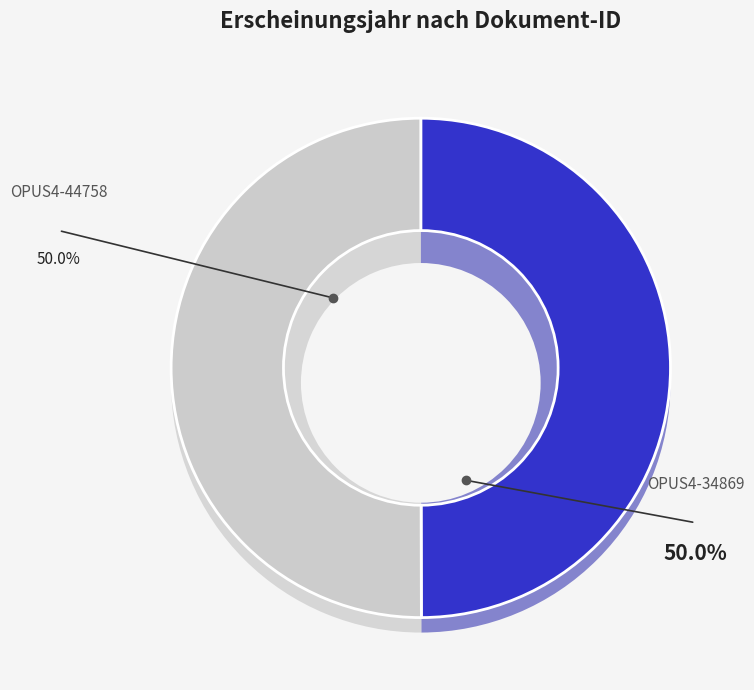

How many slices are in this pie chart?

2